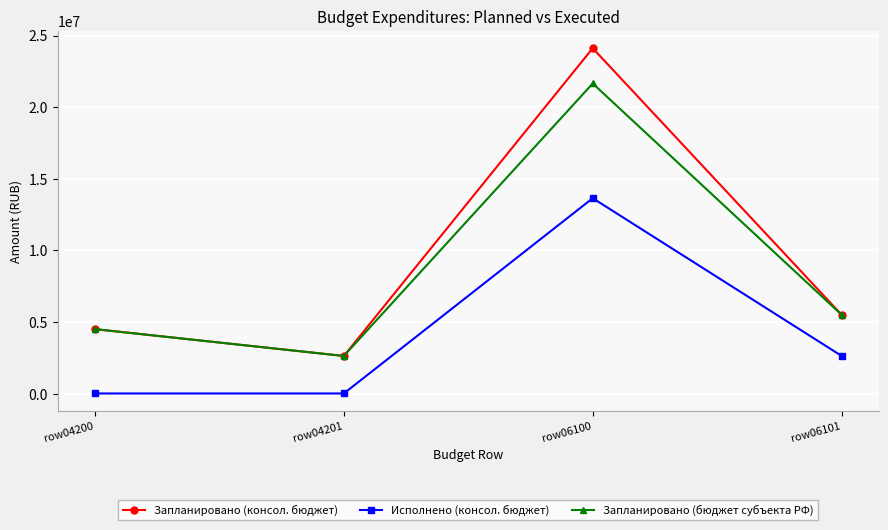

How many lines are shown in the chart?

3